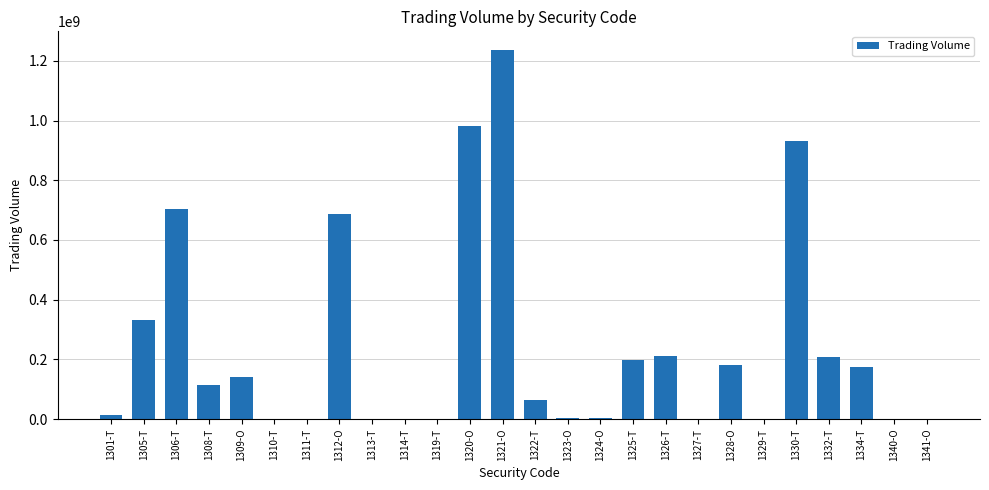

Approximately how many times larger is the value at 1334-T compared to 1322-T?

2.7